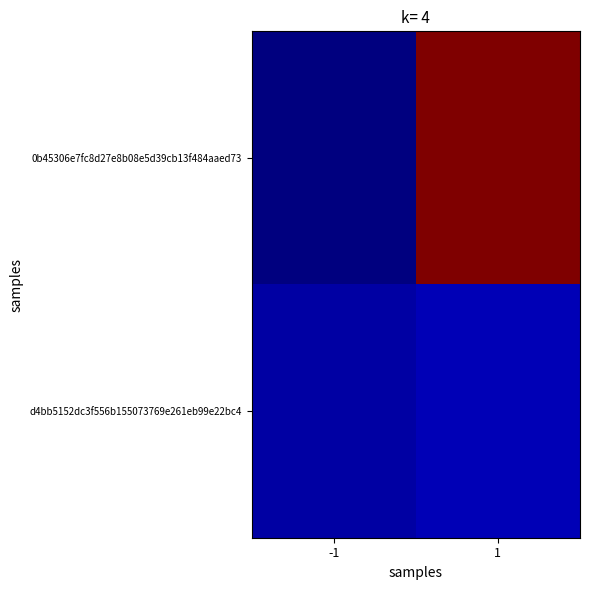

What is the total value across all series at 1?

62